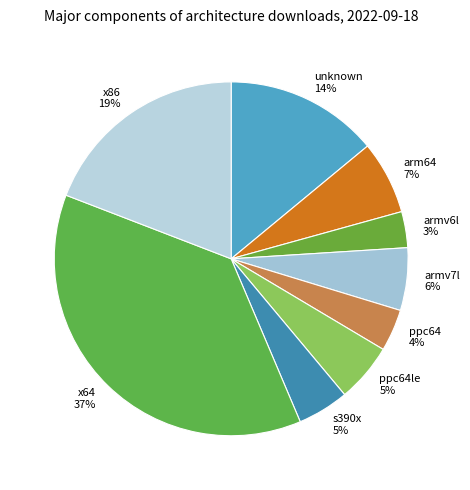

What percentage is the armv7l slice, to the nearest percent?

6%